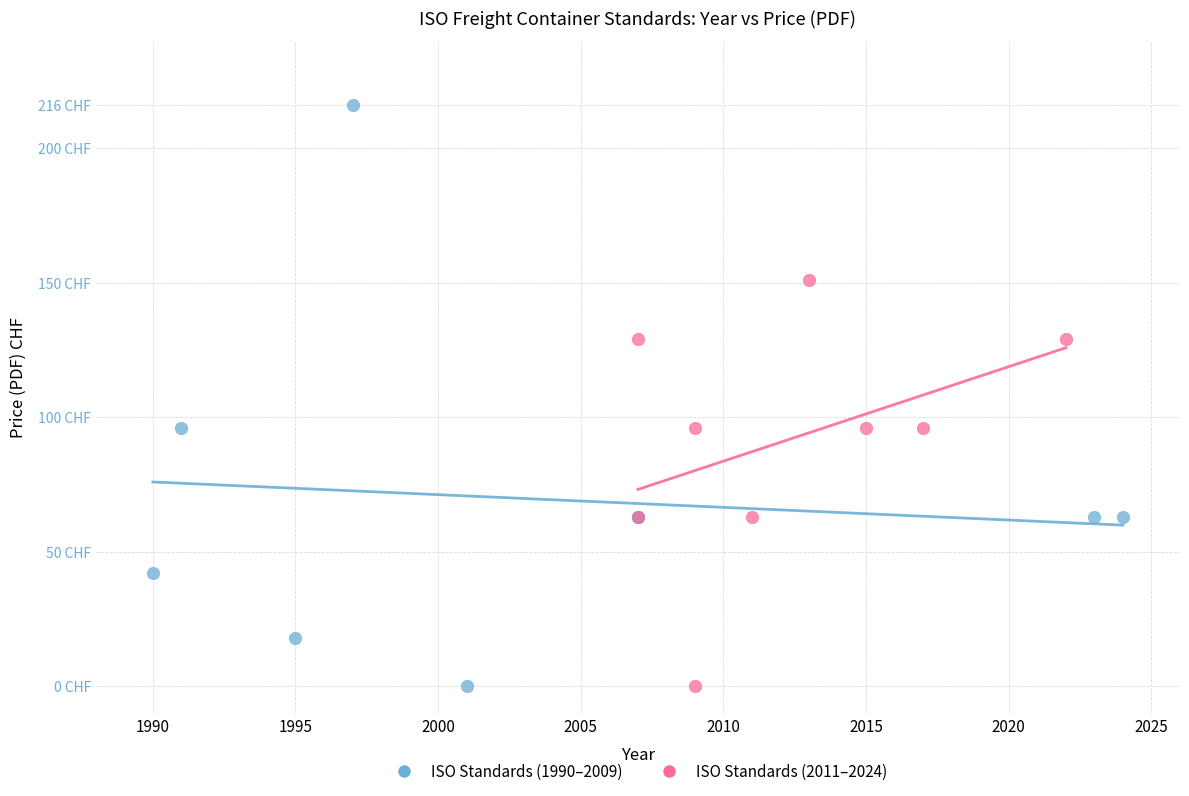

Which series reaches the maximum Y coordinate?

ISO Standards (1990–2009)